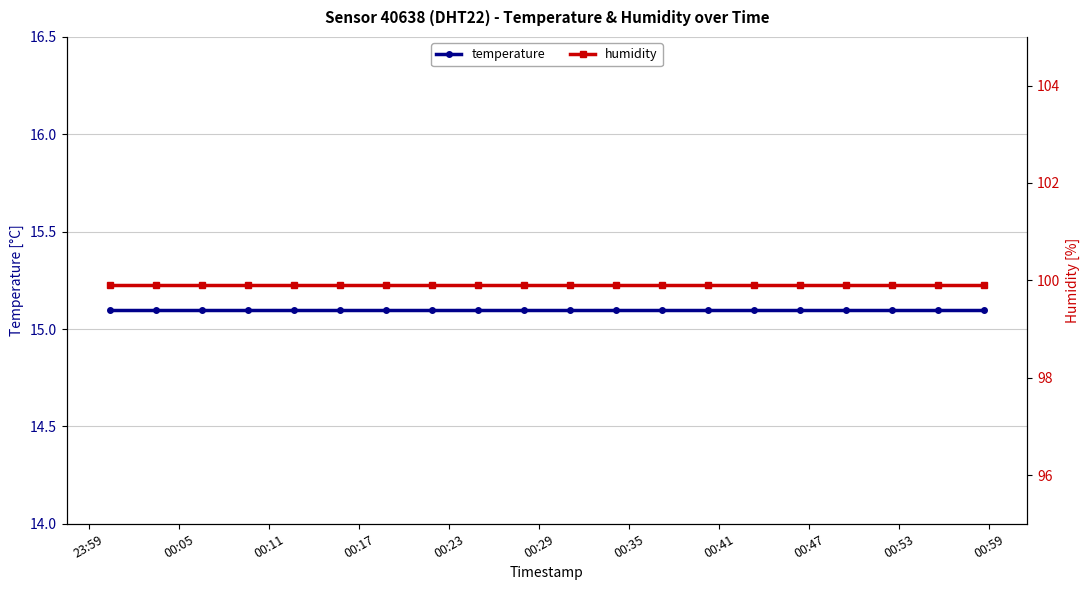

What are all the series names shown in the legend?

temperature, humidity